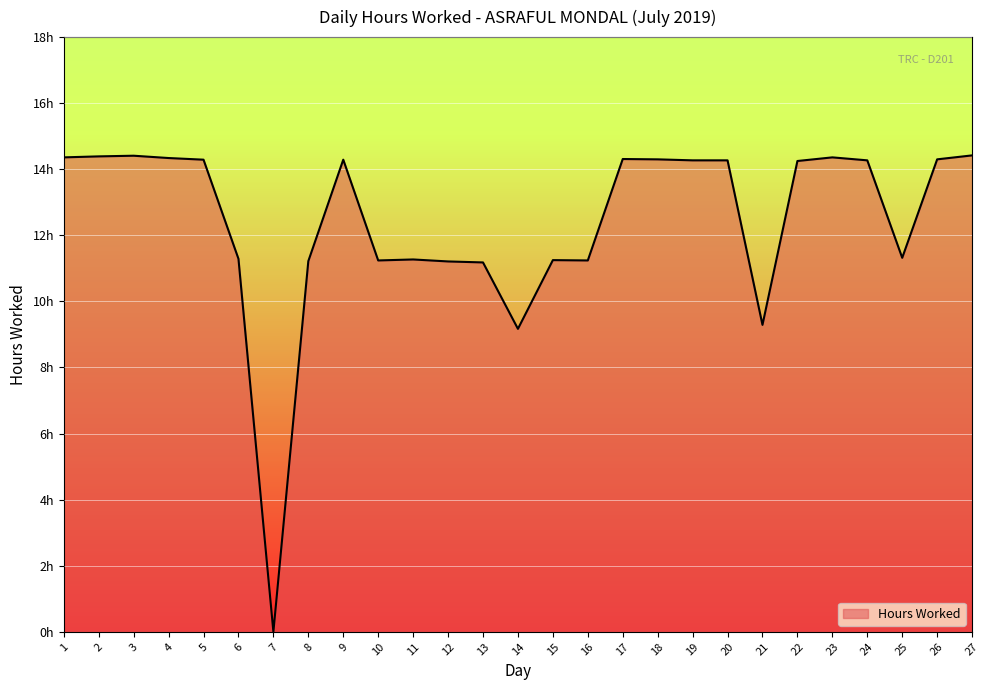

Which category has the lowest value across all series?

7